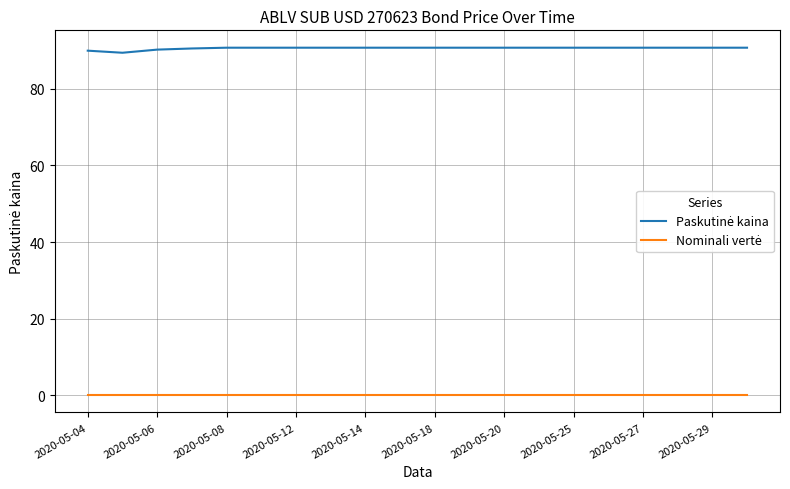

Does the chart have visible grid lines?

Yes